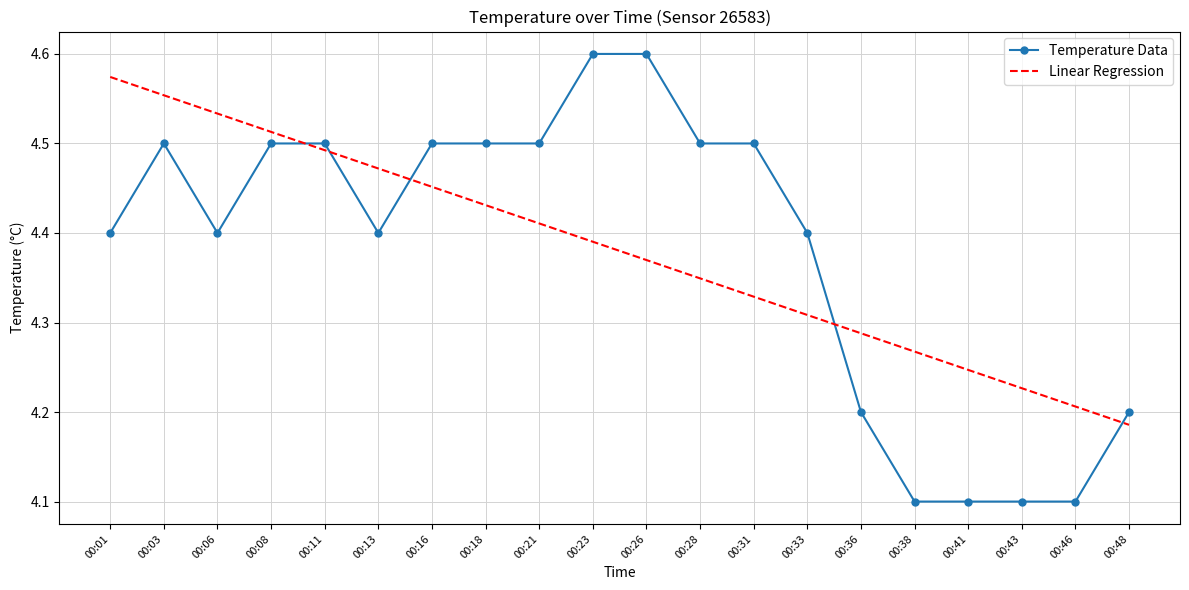

At which label is Linear Regression closest to 4?

00:48